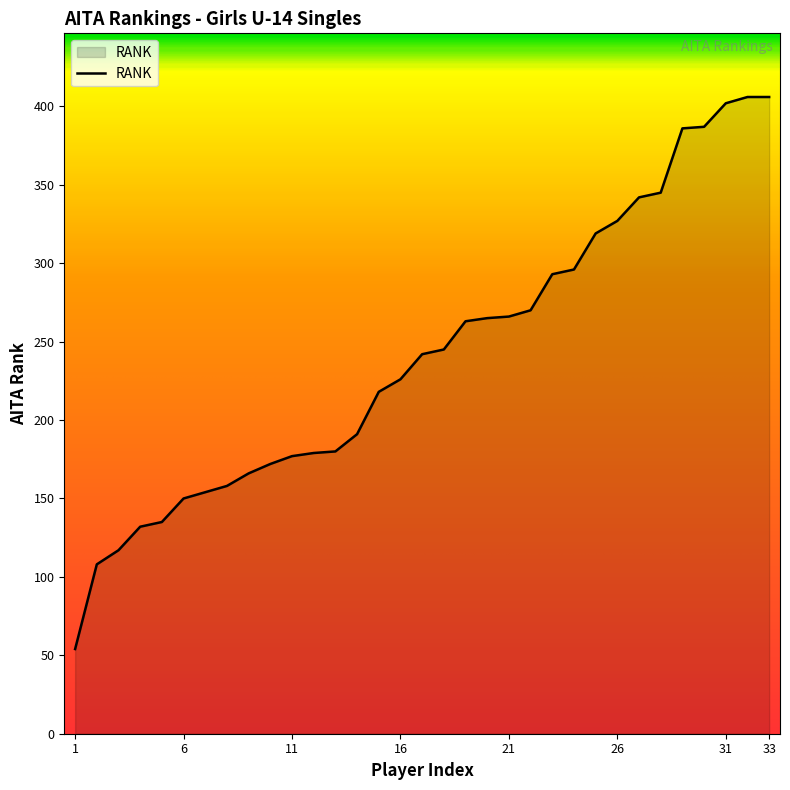

How many lines are shown in the chart?

1